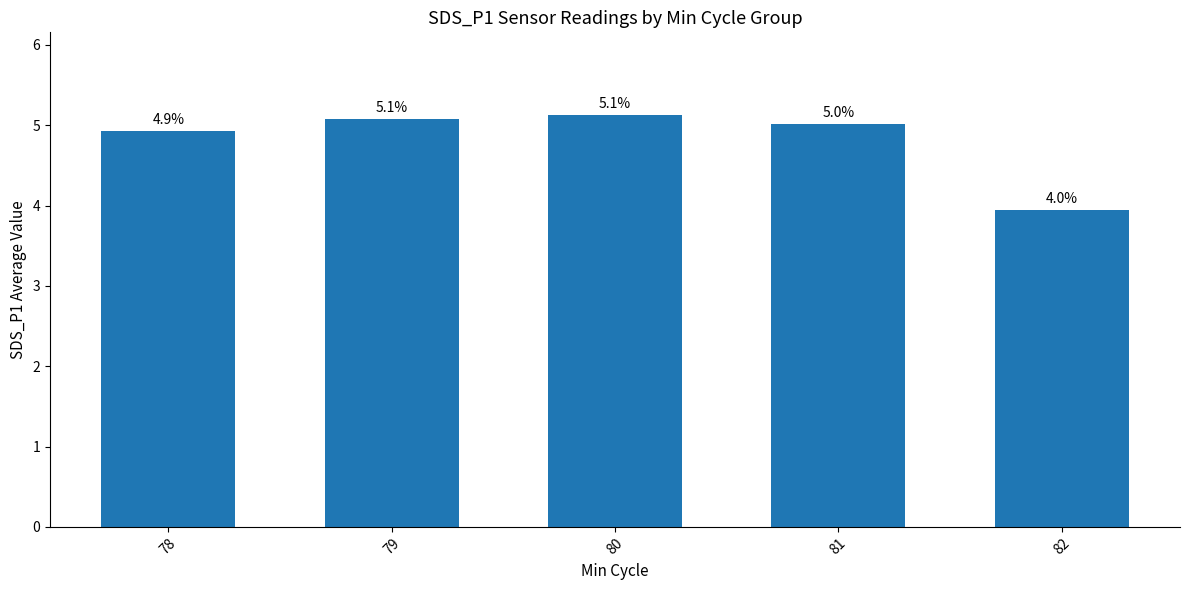

How many categories are shown in the chart?

5